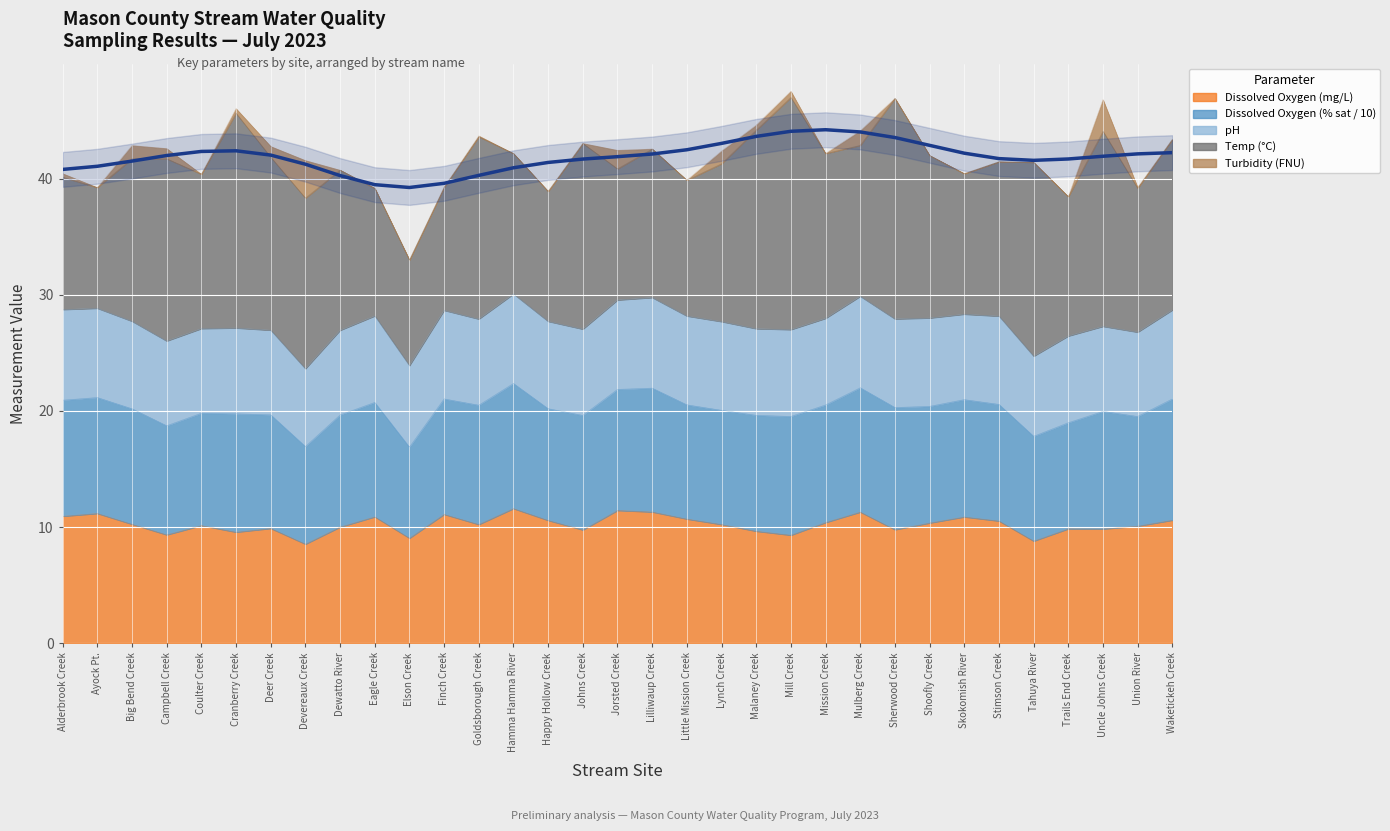

At which category does Turbidity (FNU) reach its first local valley?

Ayock Pt.